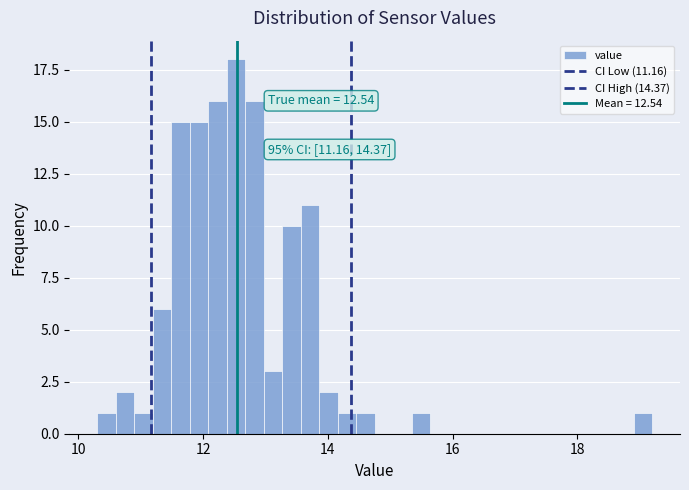

Around what value on the x-axis is the tallest bar? Give the approximate position of its centre, as read against the axis.

12.6